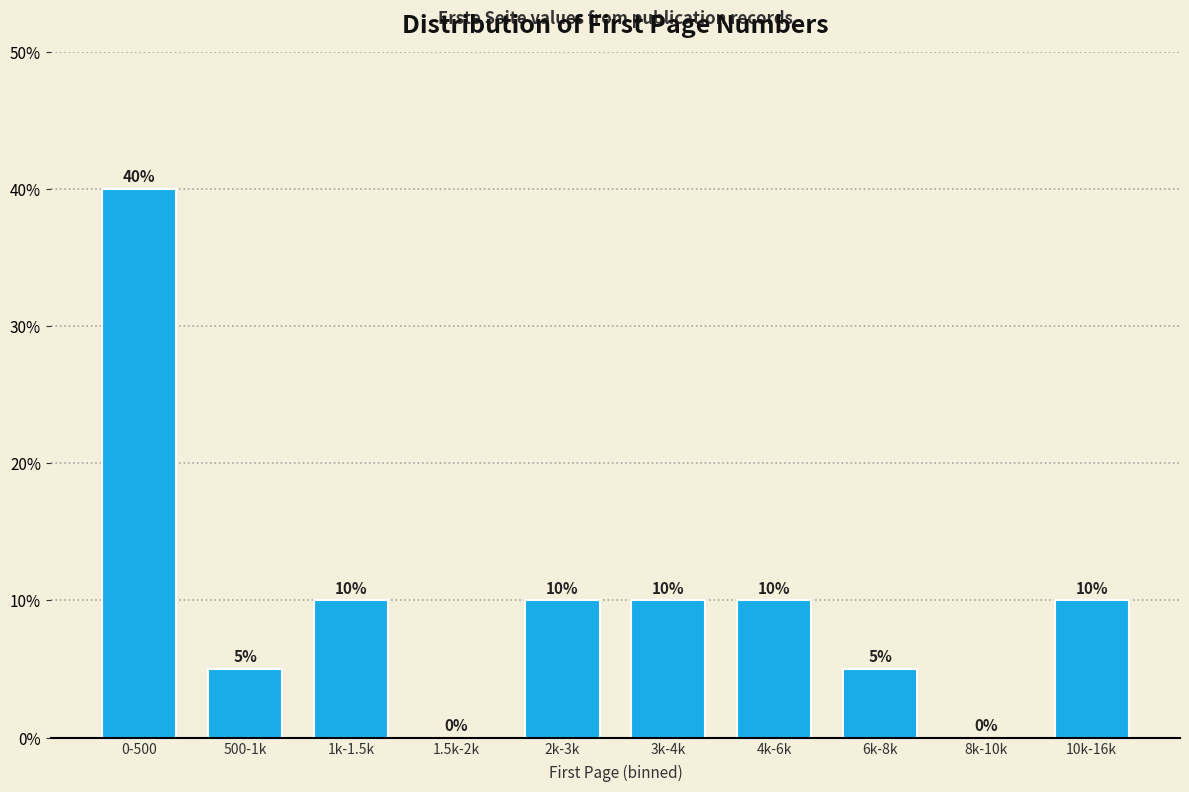

Reading right to left, transcribe all the data shown in this chart.

10k-16k=10	8k-10k=0	6k-8k=5	4k-6k=10	3k-4k=10	2k-3k=10	1.5k-2k=0	1k-1.5k=10	500-1k=5	0-500=40